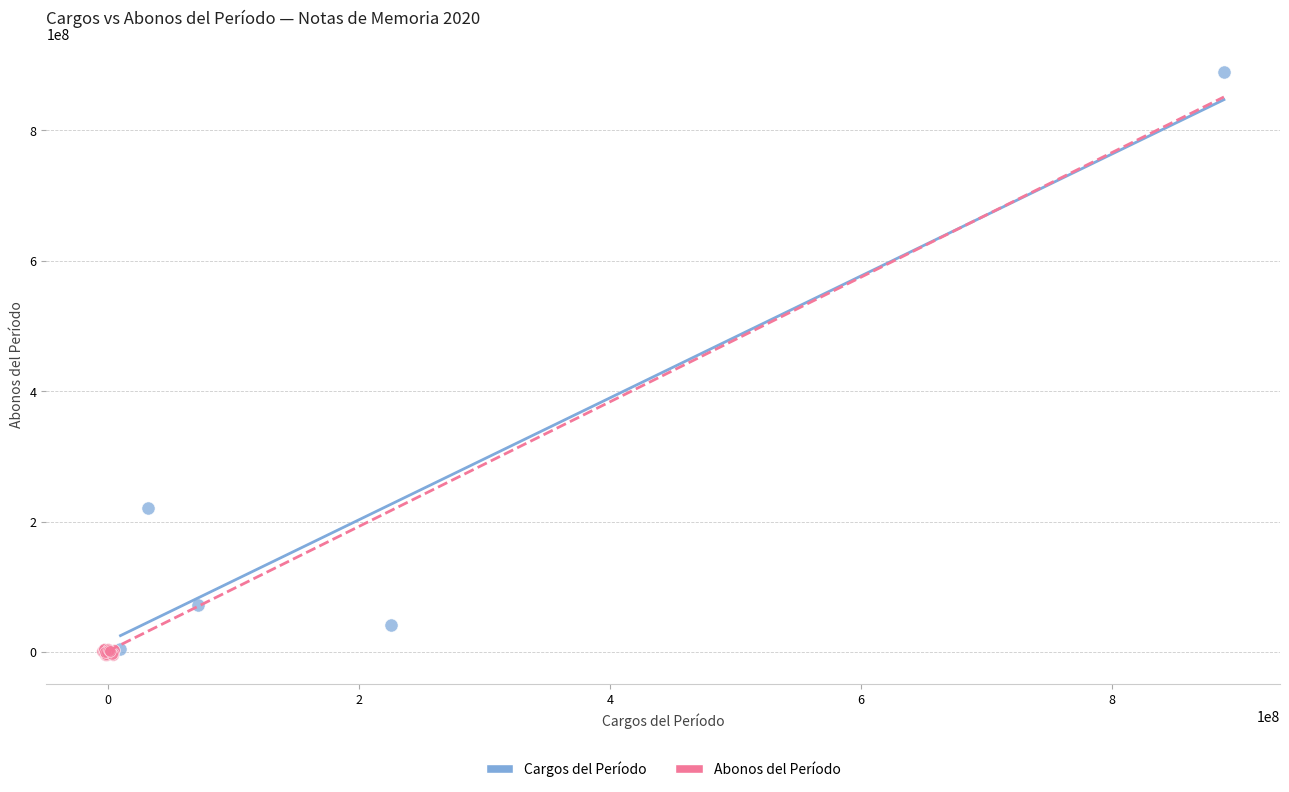

Which series has the widest spread of Y values?

Cargos del Período